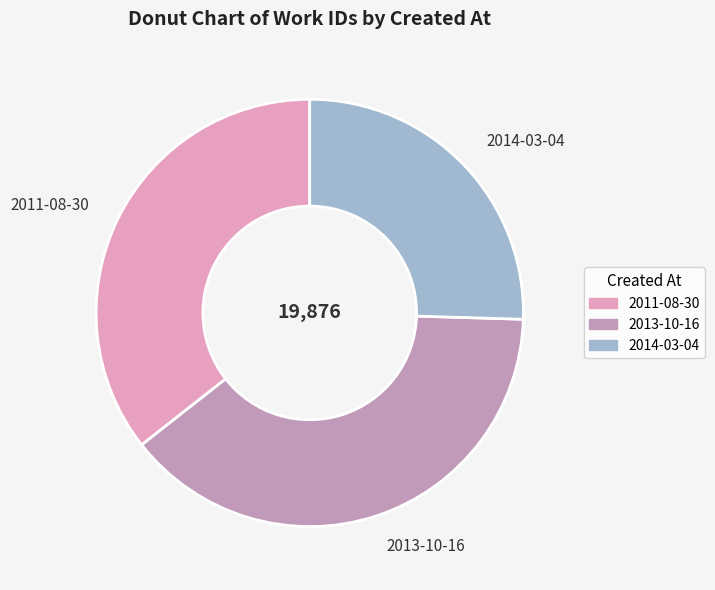

Which slice is the smallest?

2014-03-04